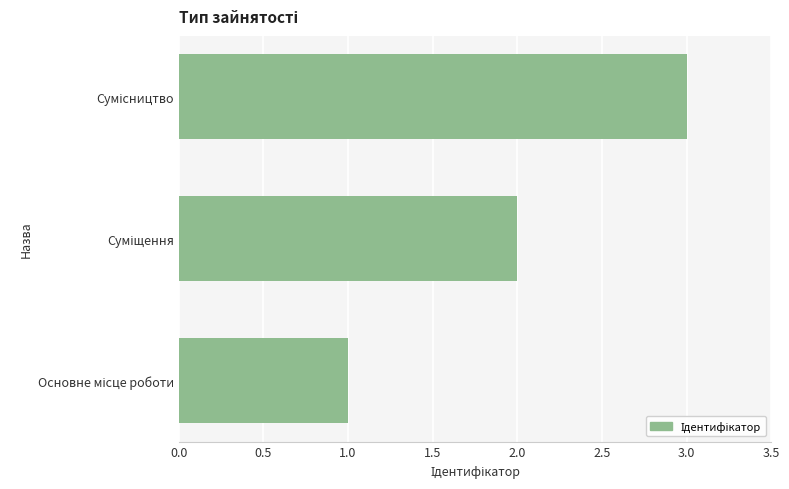

Count the values in the range 1 to 3.

3